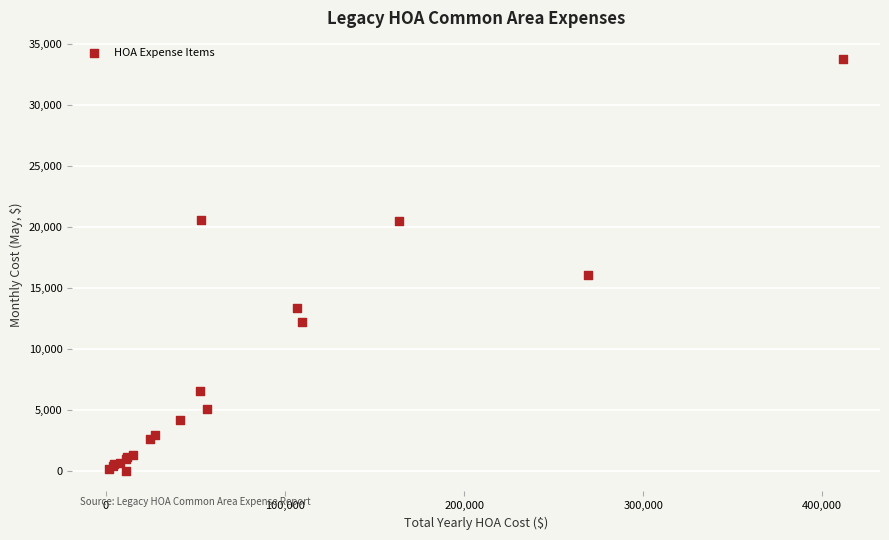

What Y value in the scatter plot is closest to 16887?

16000.0